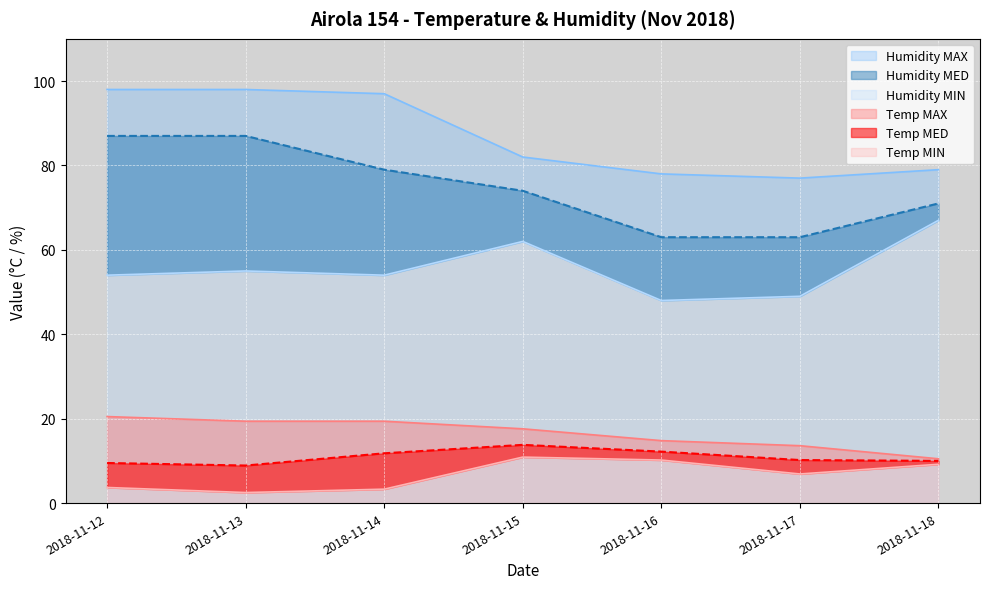

Where does the Temp MED series first go above 10?

2018-11-14